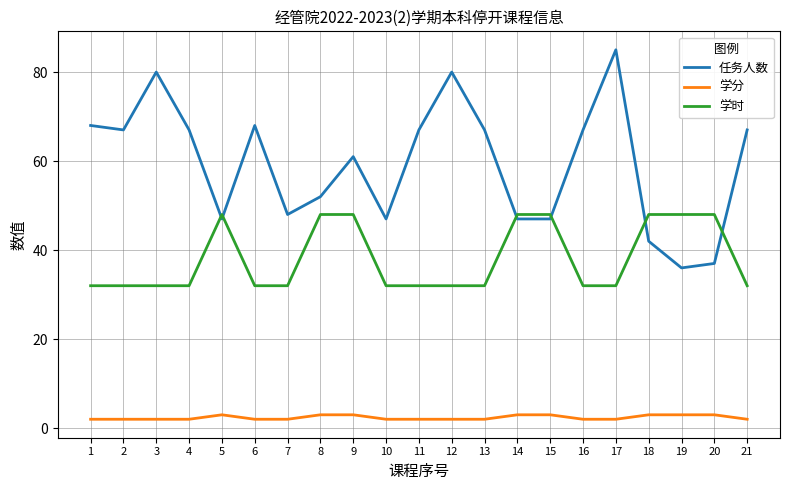

Which category has the highest value across all series?

17